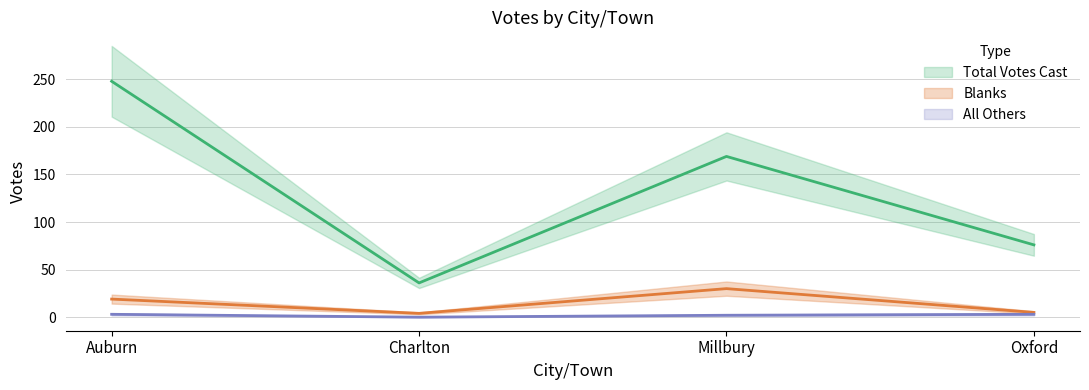

What position from the left is Oxford?

4